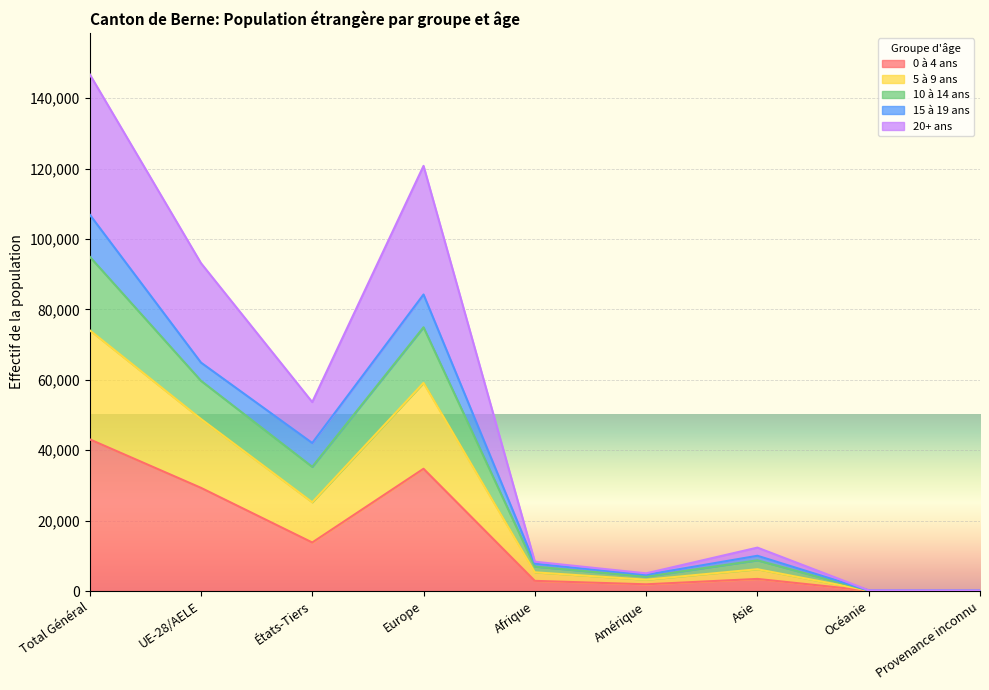

At which category is the sum across all series the highest?

Total Général